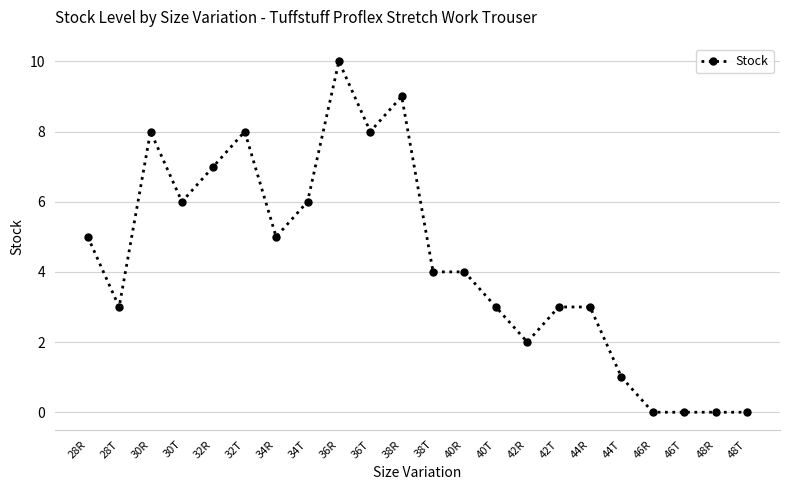

How many values are between 2 and 7?

12